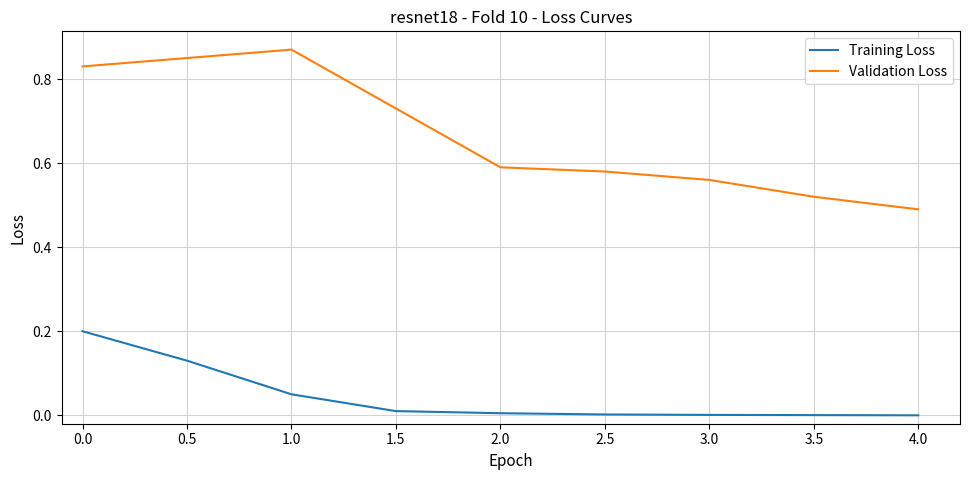

Is this an area chart (filled region under the line)?

No